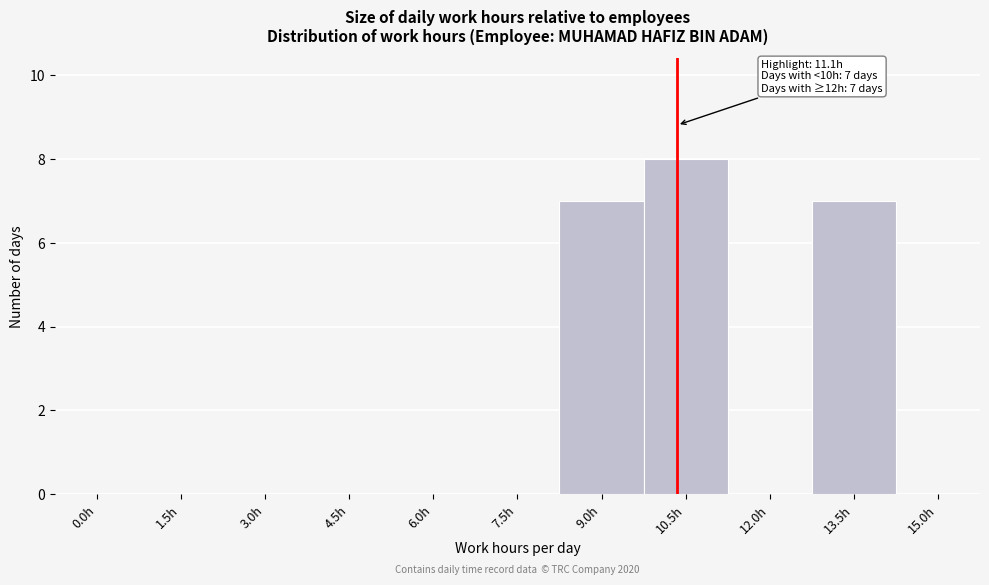

Reading left to right, what are all the values shown in this chart?

0.0h=0	1.5h=0	3.0h=0	4.5h=0	6.0h=0	7.5h=0	9.0h=7	10.5h=8	12.0h=0	13.5h=7	15.0h=0